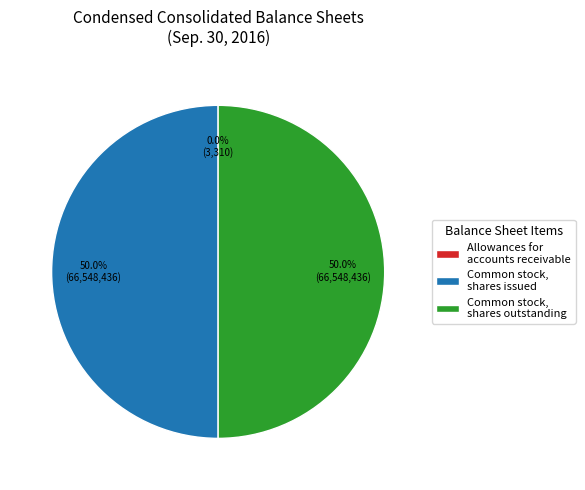

What is the total percentage of Common stock, shares outstanding and Common stock, shares issued?

100.0%